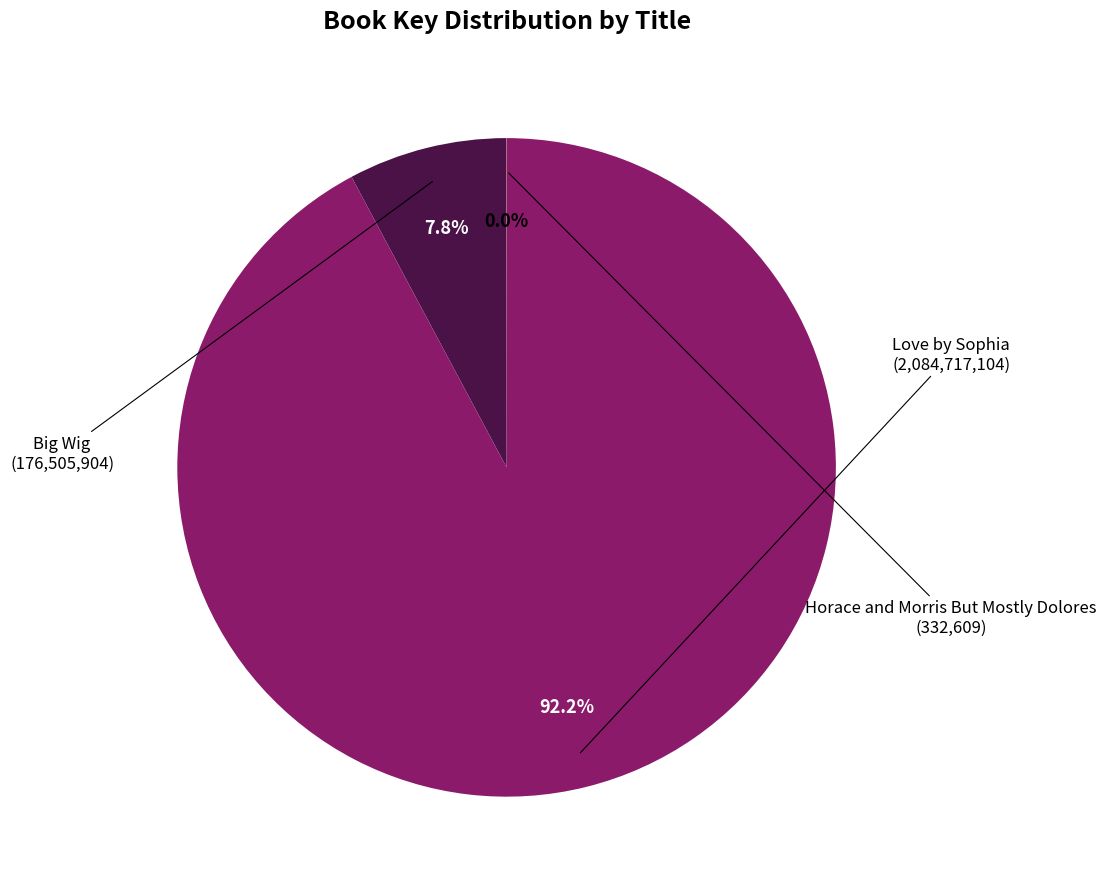

Is there a majority slice in this chart?

Yes